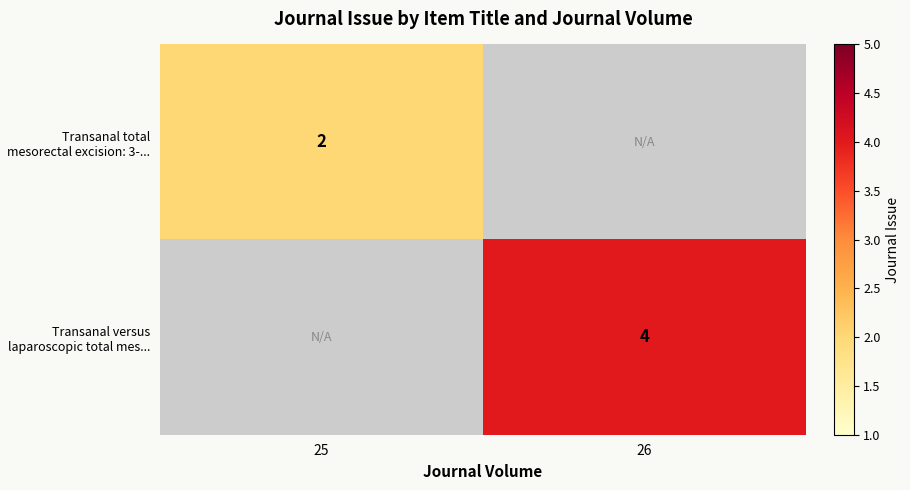

The value of Transanal total mesorectal excision: 3-... at 25 is 2. True or false?

True